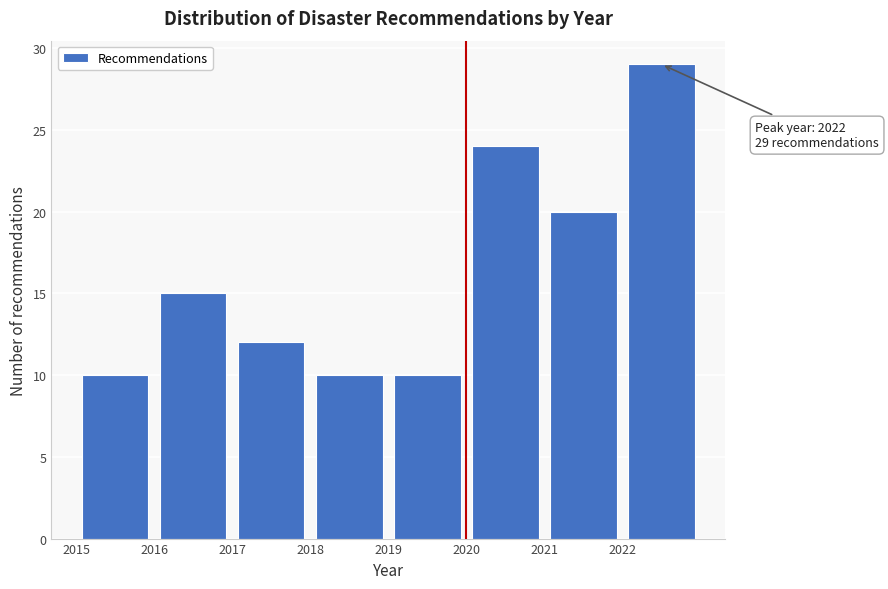

Over which range of the x-axis is the bar tallest?

2022 to 2023